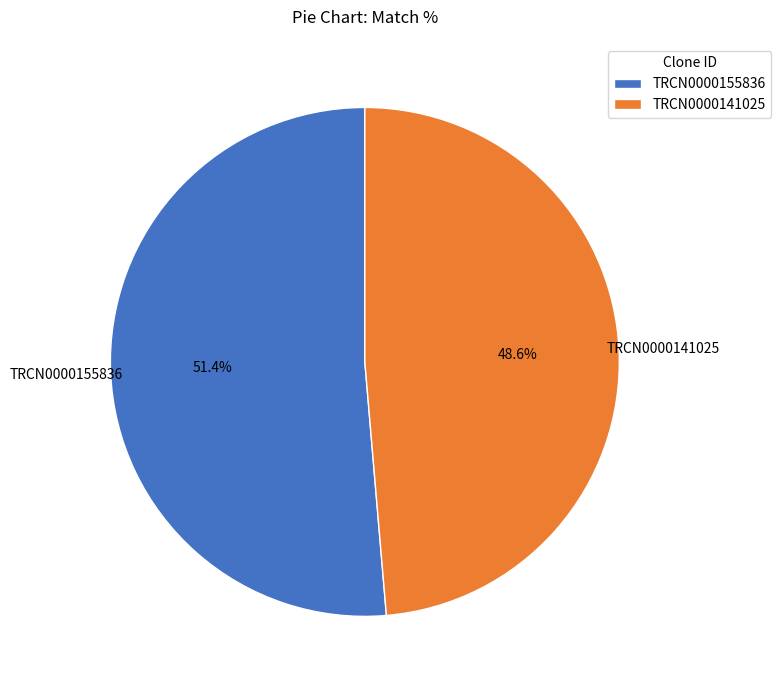

Which category has the biggest portion of the pie?

TRCN0000155836